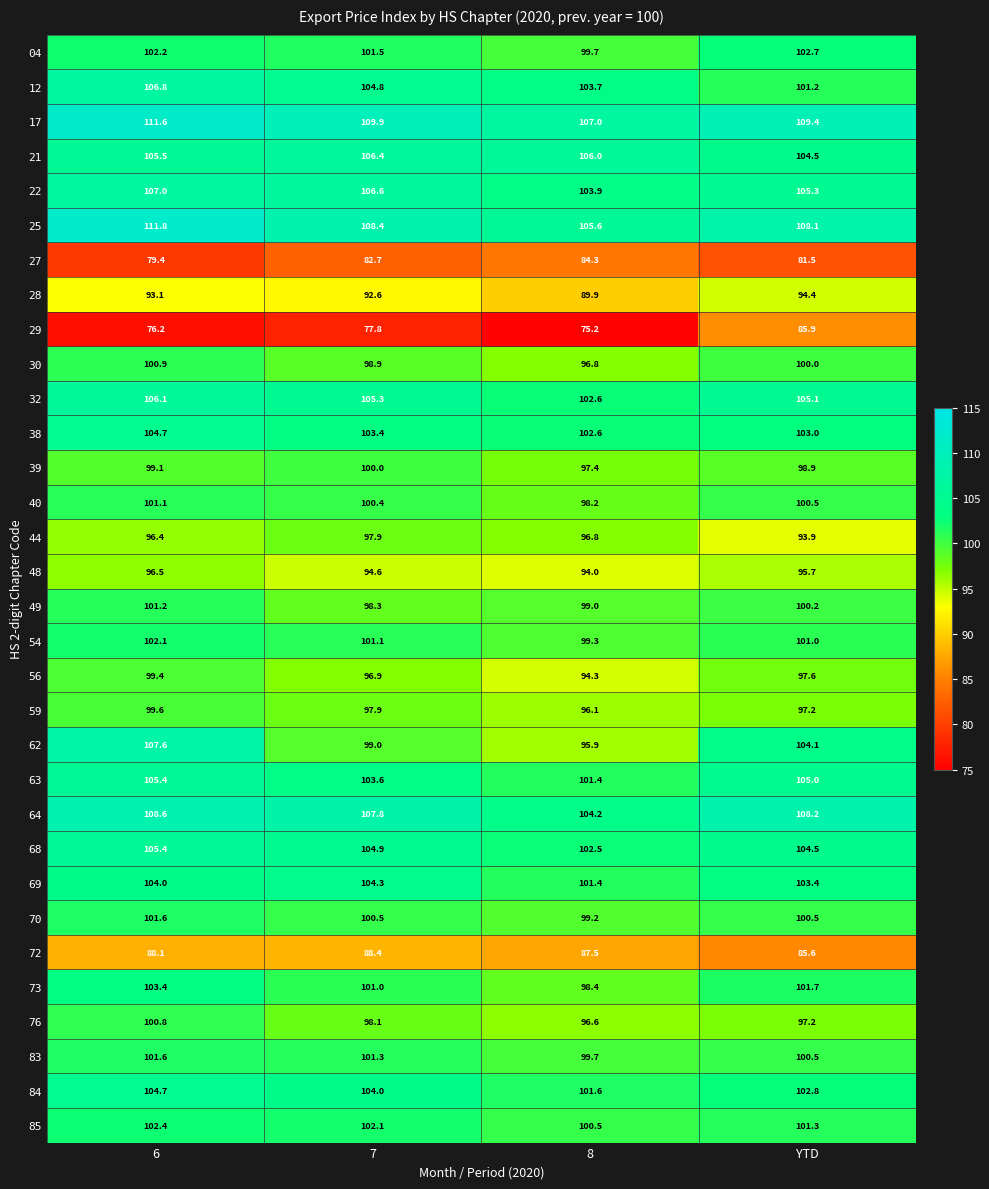

What is the sum of all 54 values?

403.5